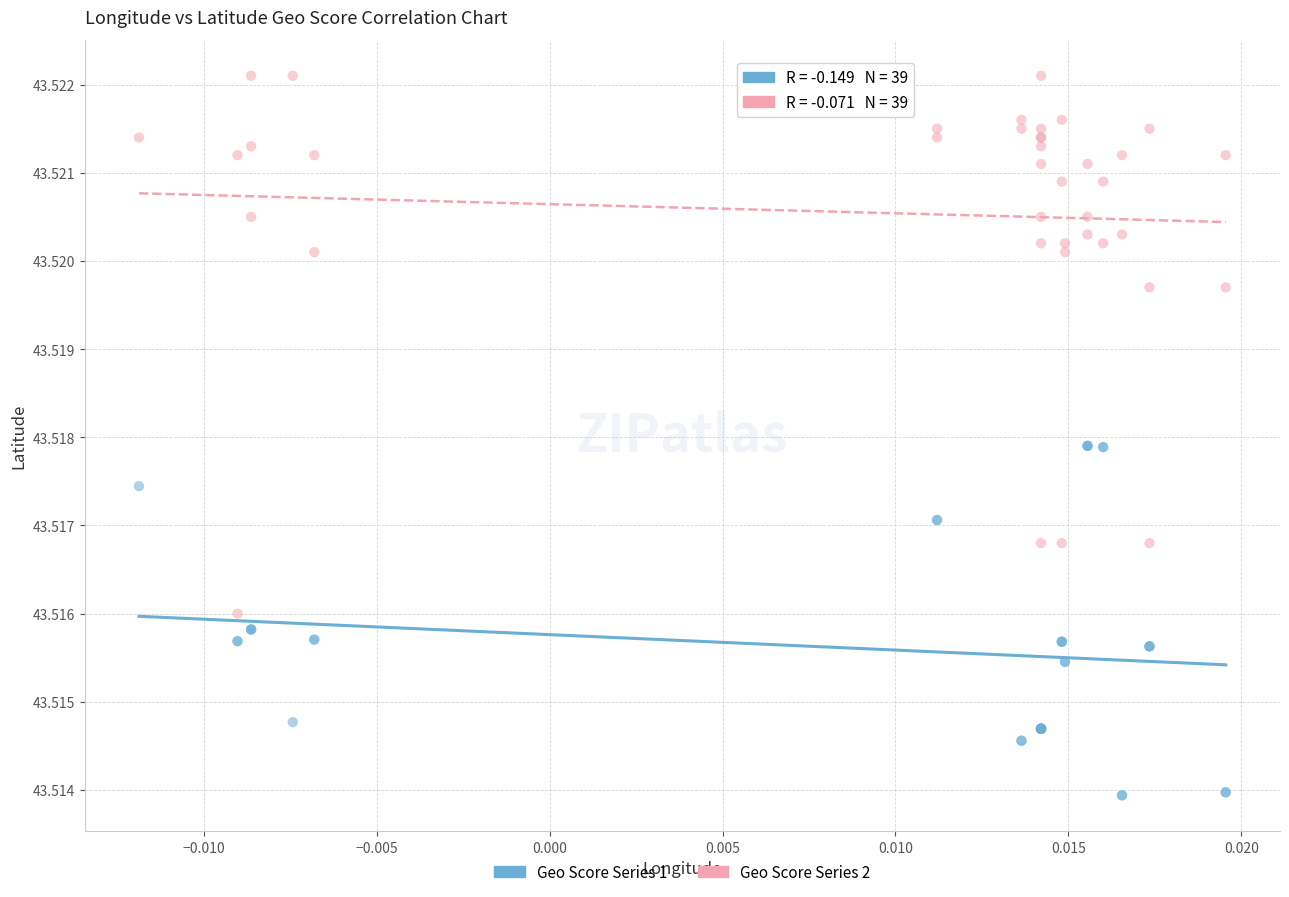

Which series has the largest Y range (max minus min)?

Geo Score Series 2